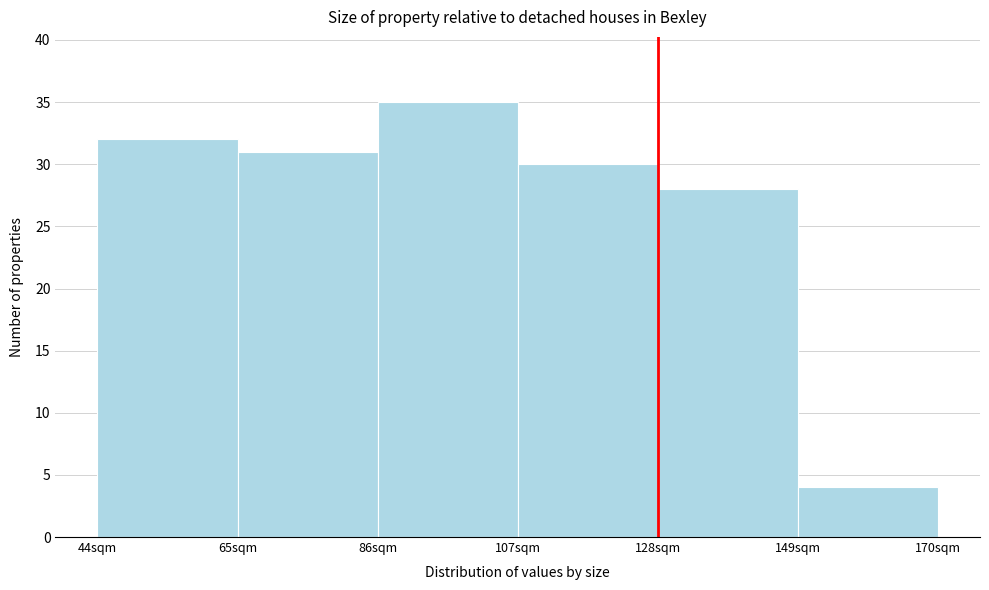

Reading left to right, list every bar in this chart as the range it spans on the x-axis followed by its height. Neither the bar edges nor the heights are printed on the chart, so give them approximately, as read against the axes.

44 to 65: 32
65 to 86: 31
86 to 107: 35
107 to 128: 30
128 to 149: 28
149 to 170: 4